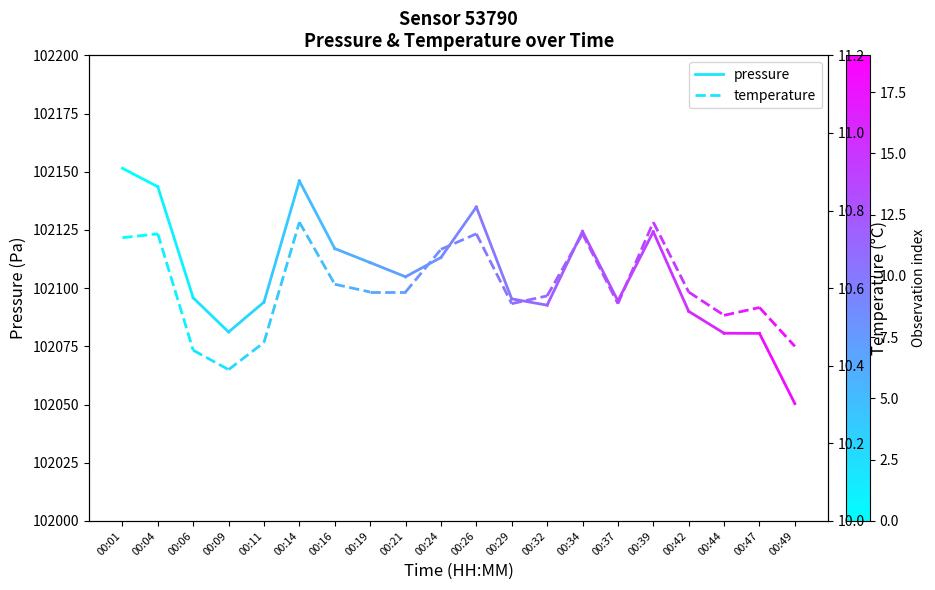

Which label corresponds to the largest value in the chart?

00:01